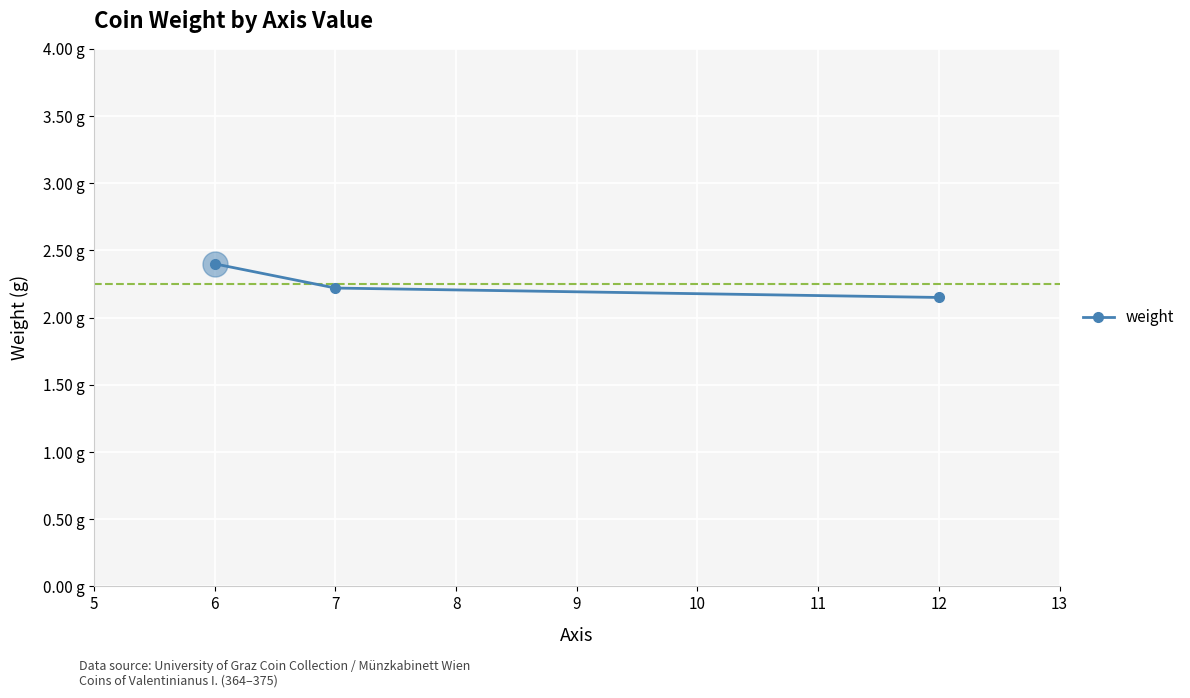

Does the chart have visible grid lines?

Yes